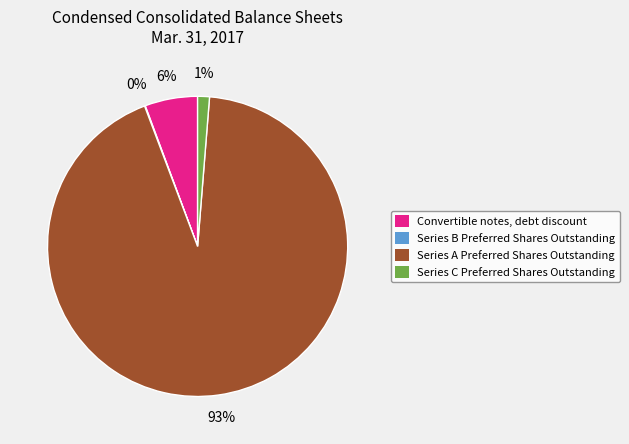

Between Series C Preferred Shares Outstanding and Series A Preferred Shares Outstanding, which is larger?

Series A Preferred Shares Outstanding